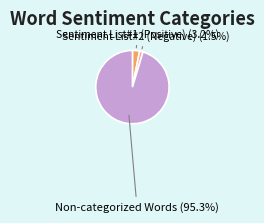

Rank the categories by value from lowest to highest.

Sentiment List#2 (Negative) (1.5%), Sentiment List#1 (Positive) (3.2%), Non-categorized Words (95.3%)